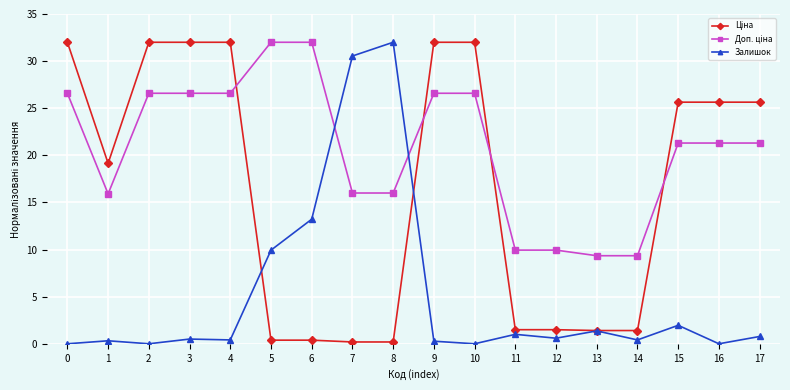

Is this an area chart (filled region under the line)?

No